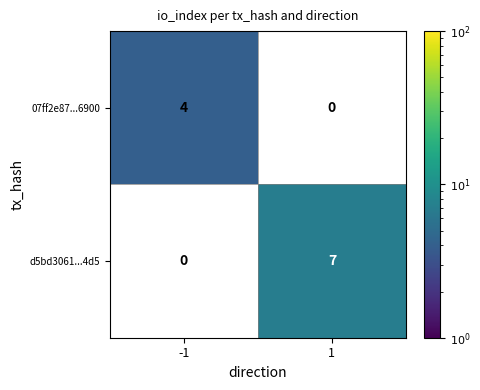

What is the greatest value displayed?

7.0